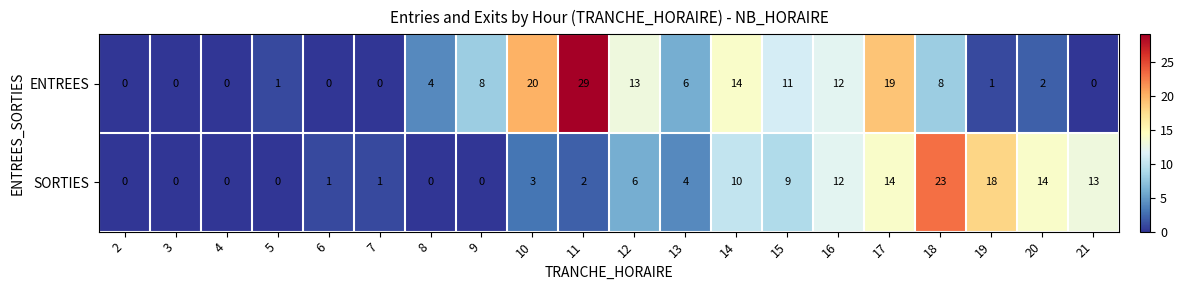

Is it true that ENTREES equals 25 at 14?

False